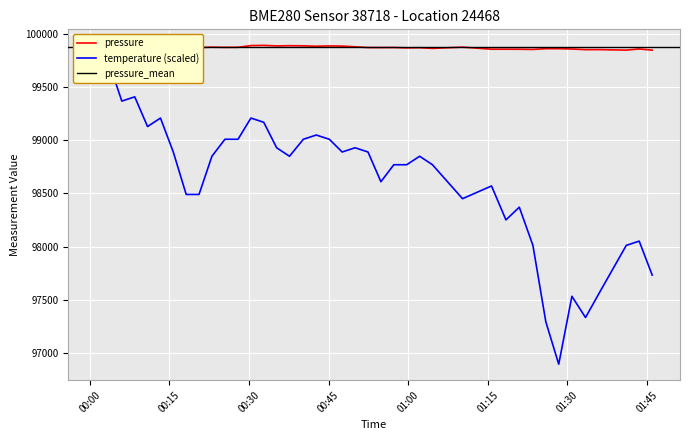

How many values in the pressure series exceed 99877?

20